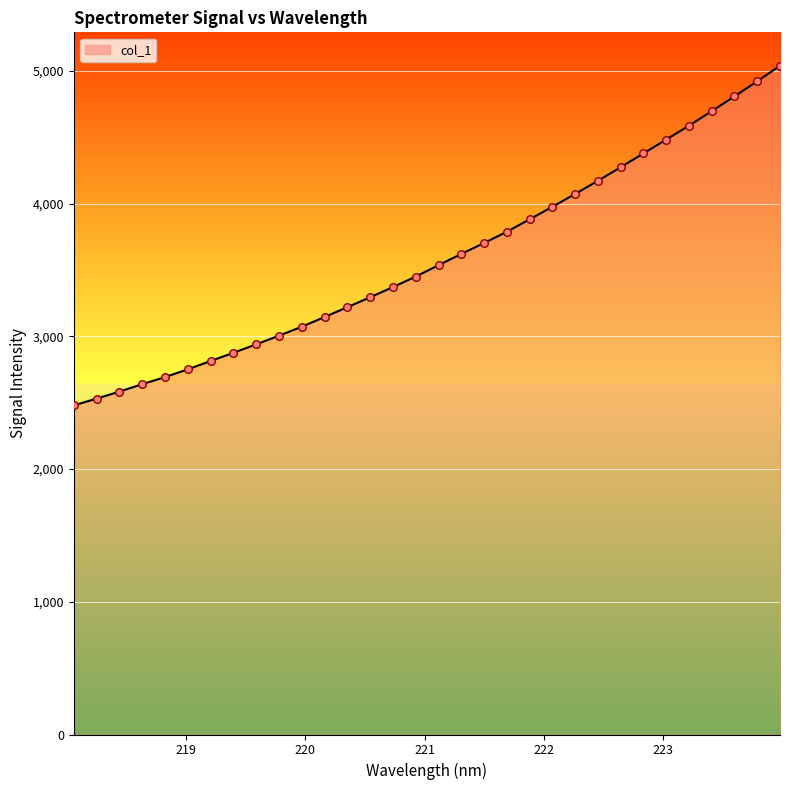

What is the difference between the maximum and minimum values?

2559.7